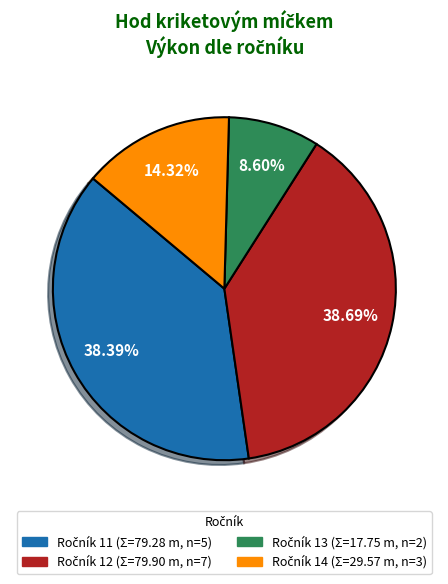

Is there any slice that represents more than half of the pie?

No